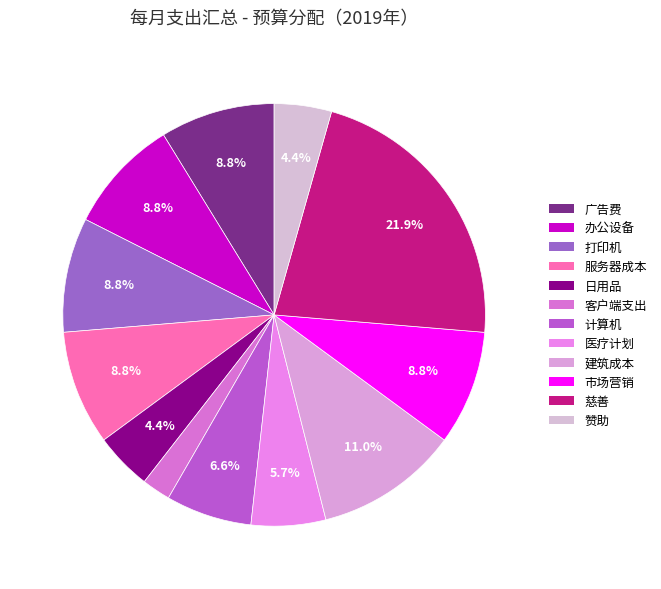

To the nearest percent, what is the difference between the largest and smallest slice percentages?

20%